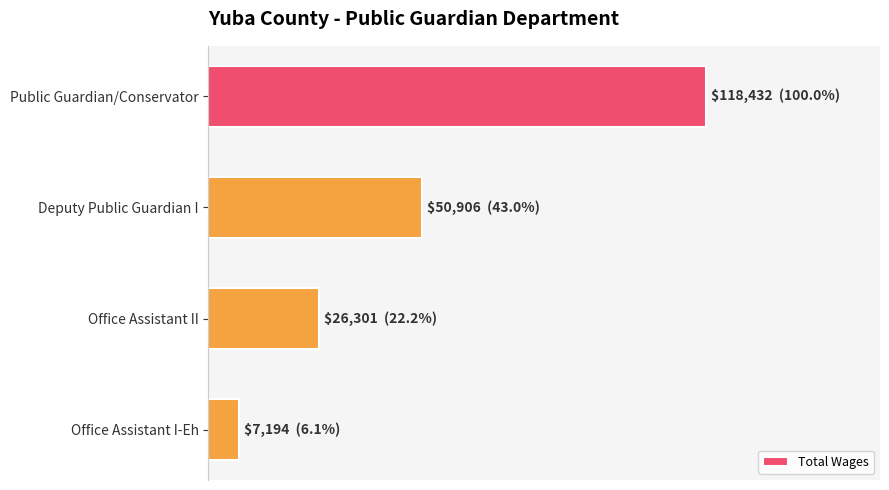

Does the chart contain any negative values?

No